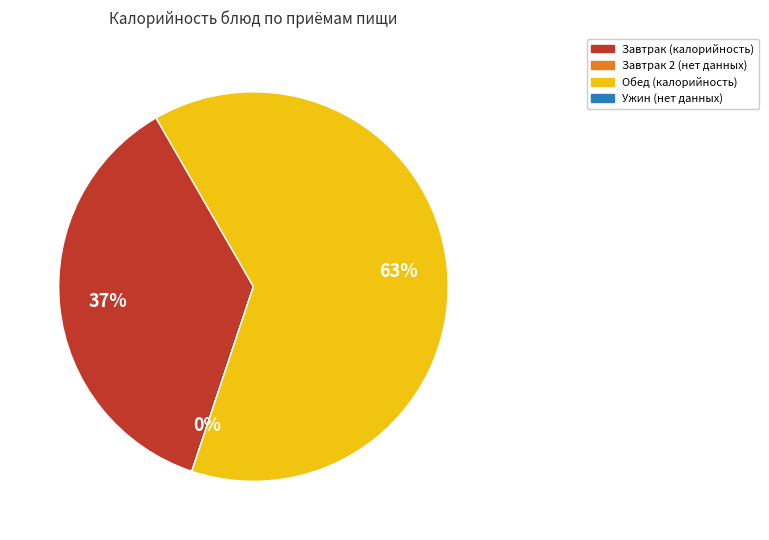

To the nearest percent, what is the average slice percentage?

33%